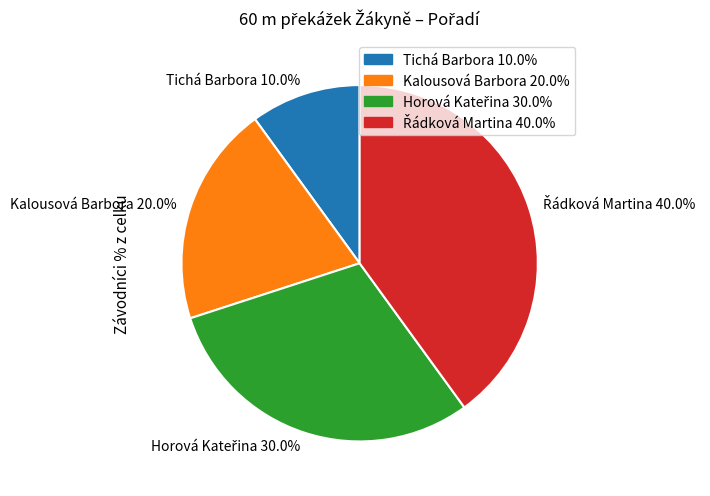

How much of the chart is everything except Tichá Barbora 10.0%?

90.0%